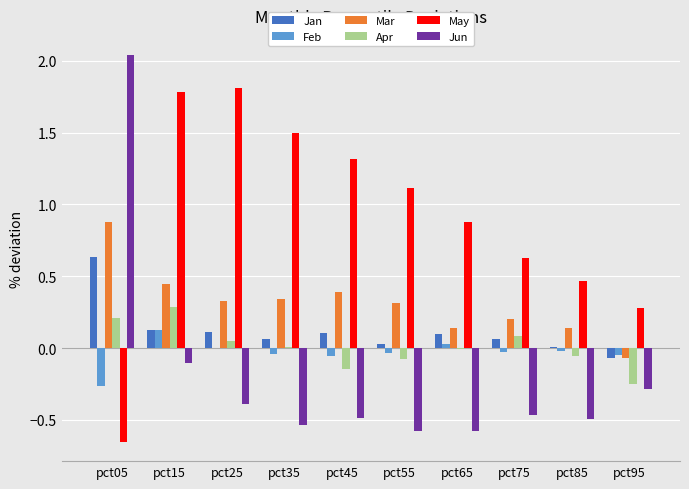

Which series changed the most between pct45 and pct65?

May